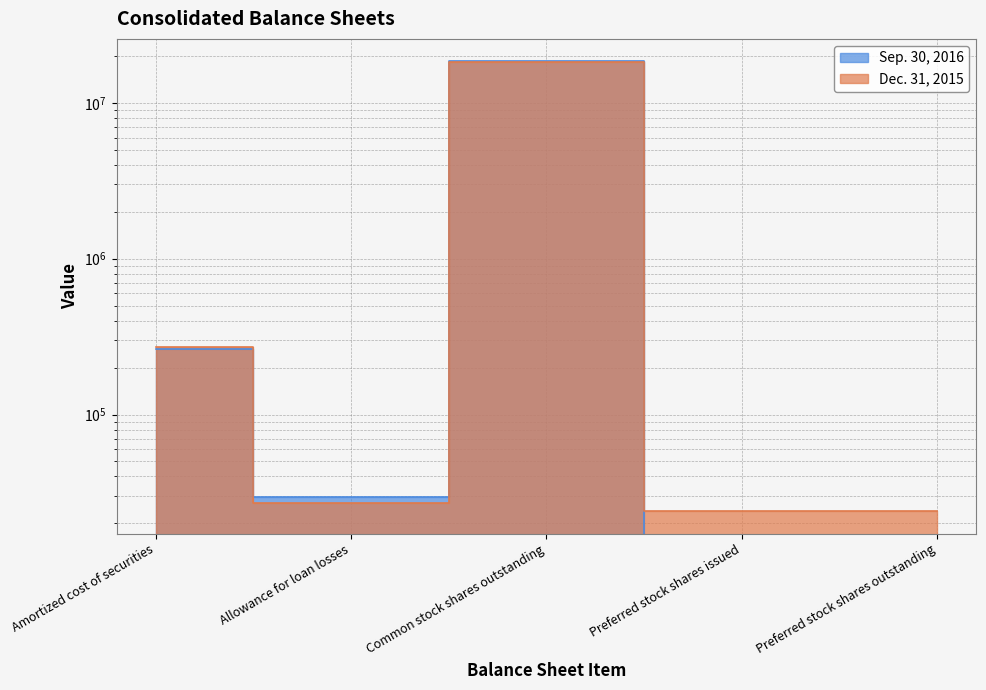

What is the total value across all series at Amortized cost of securities?

533947.0